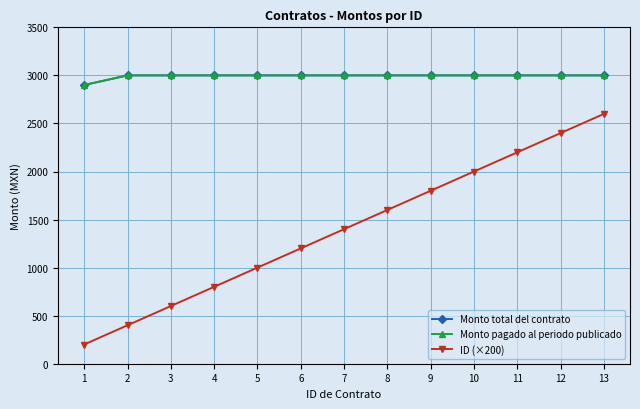

What is the sum of the Monto total del contrato values at 13 and 2?

6000